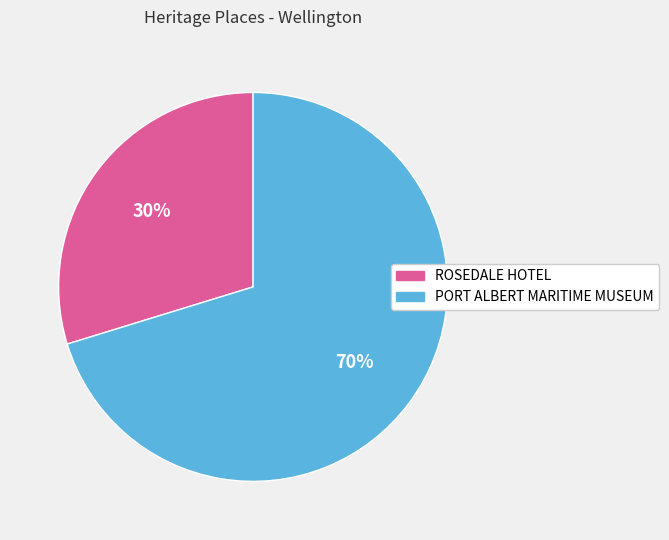

True or false: PORT ALBERT MARITIME MUSEUM accounts for 70% of the total.

True